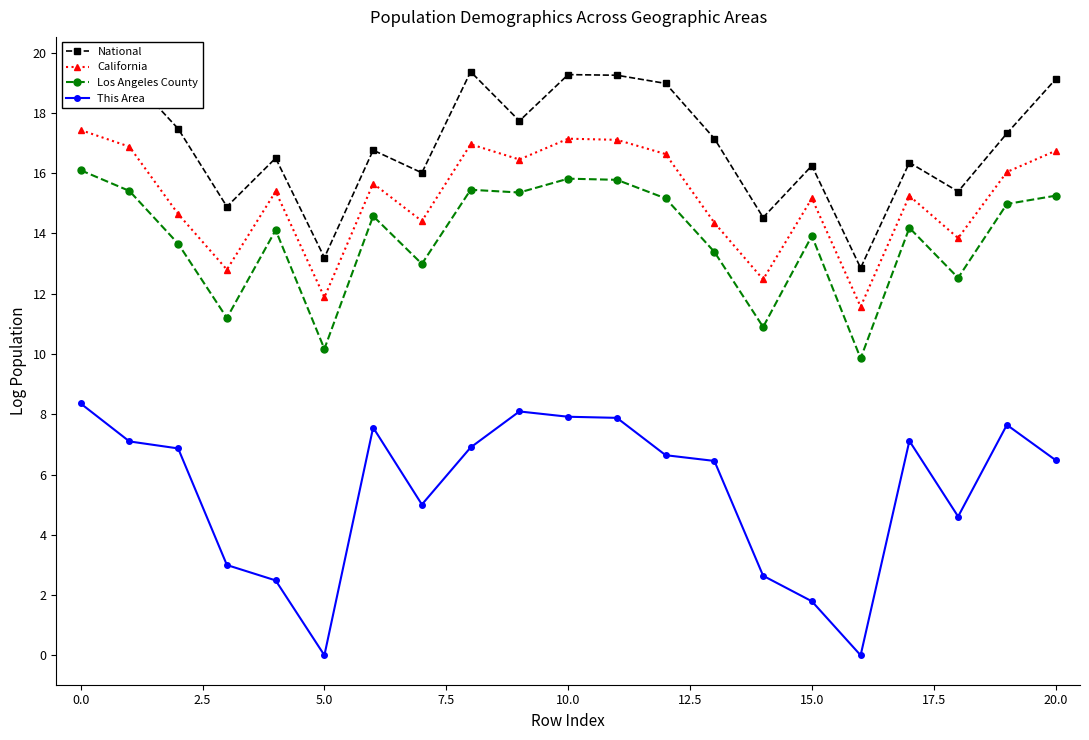

True or false: This Area has more than 2 points higher than both neighbors.

True